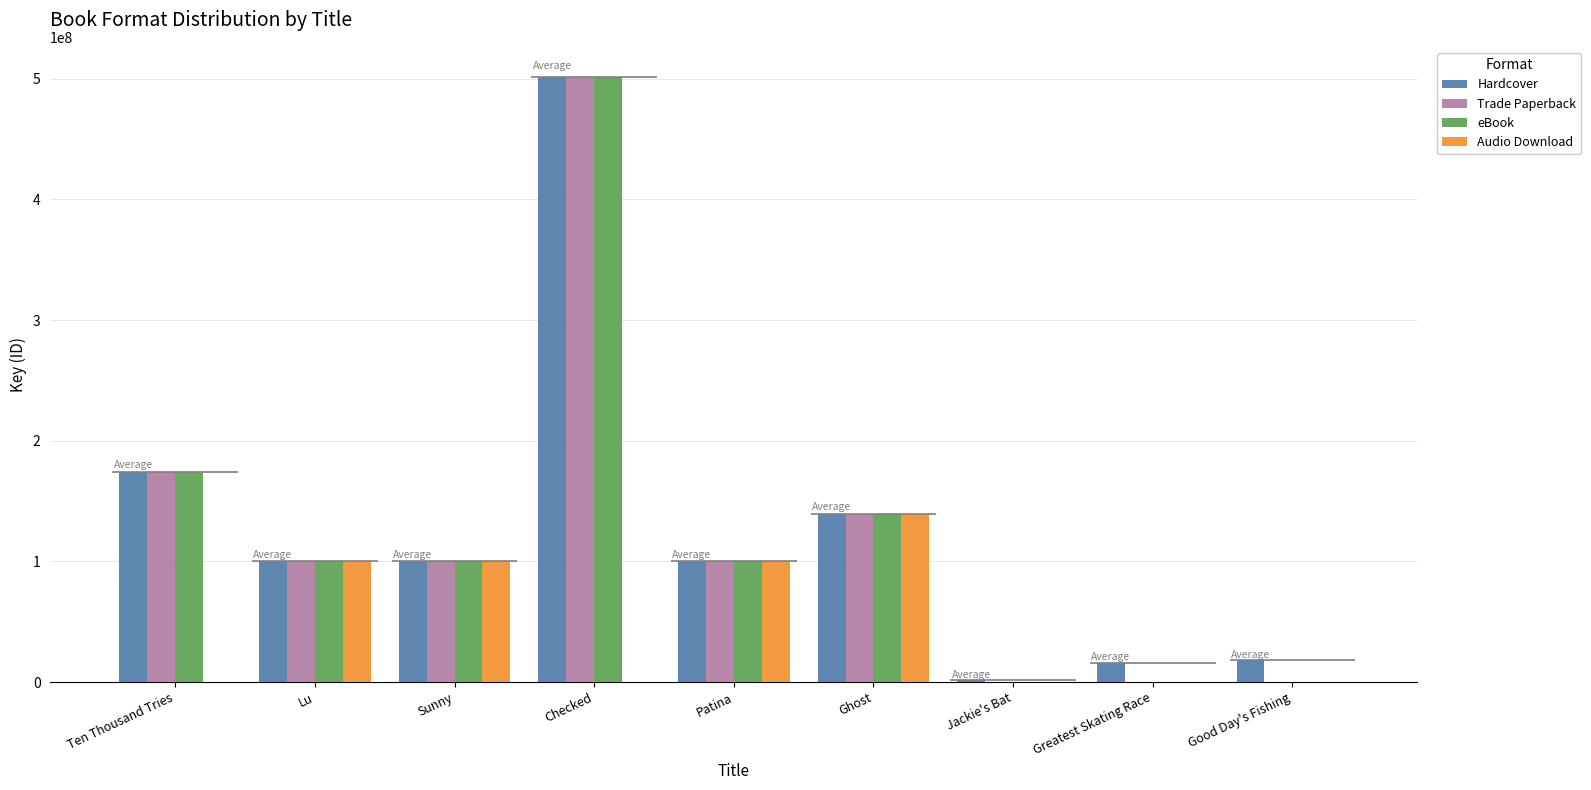

How many categories are shown in the chart?

9